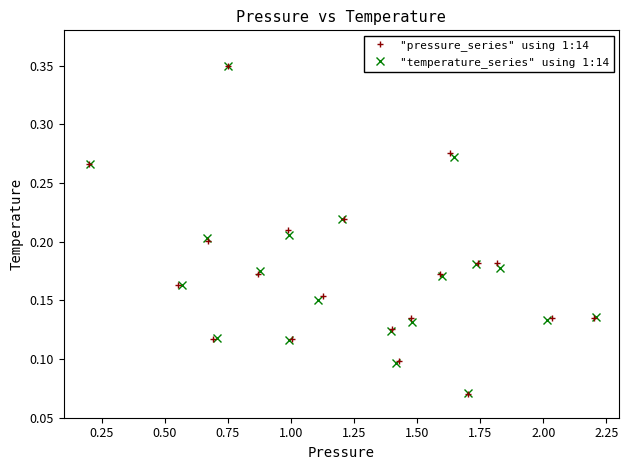

What is the difference between the second highest and second lowest values in the "pressure_series" using 1:14 series?

0.2